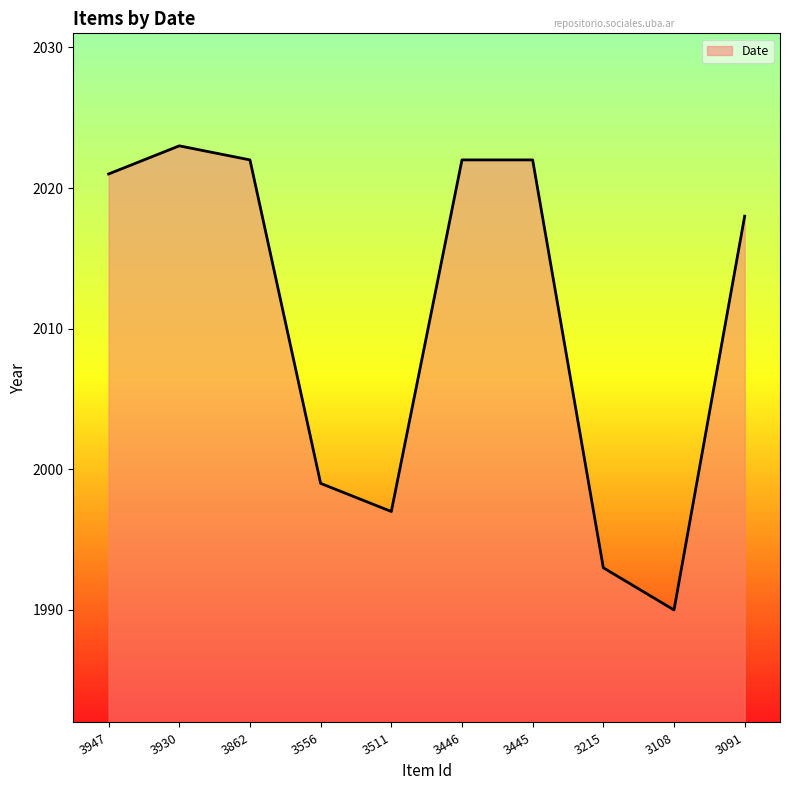

Between 3947 and 3511, which is larger?

3947